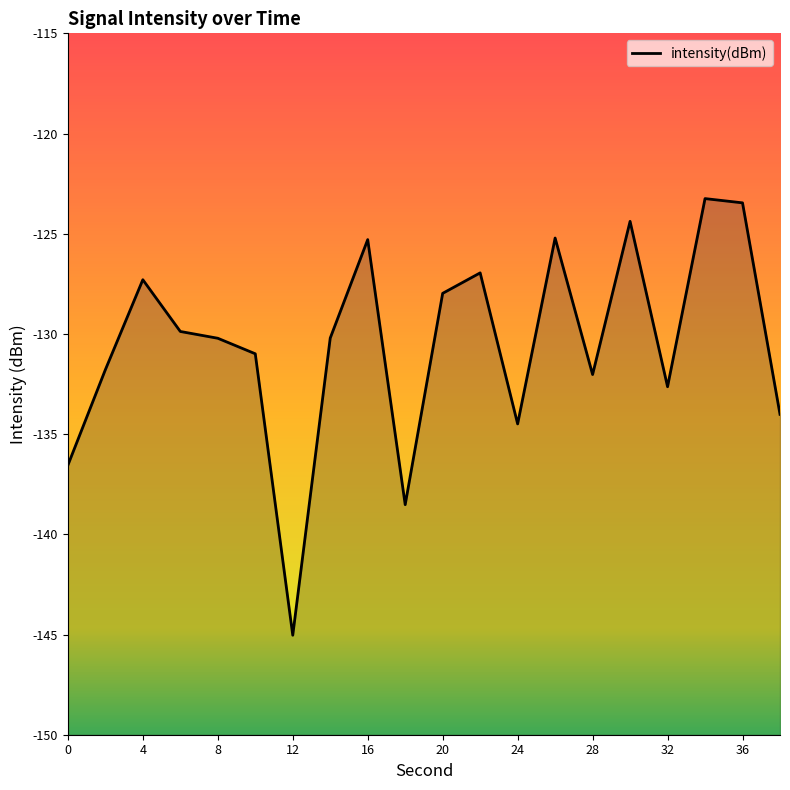

The chart shows a value of -134.5 at 24. True or false?

True